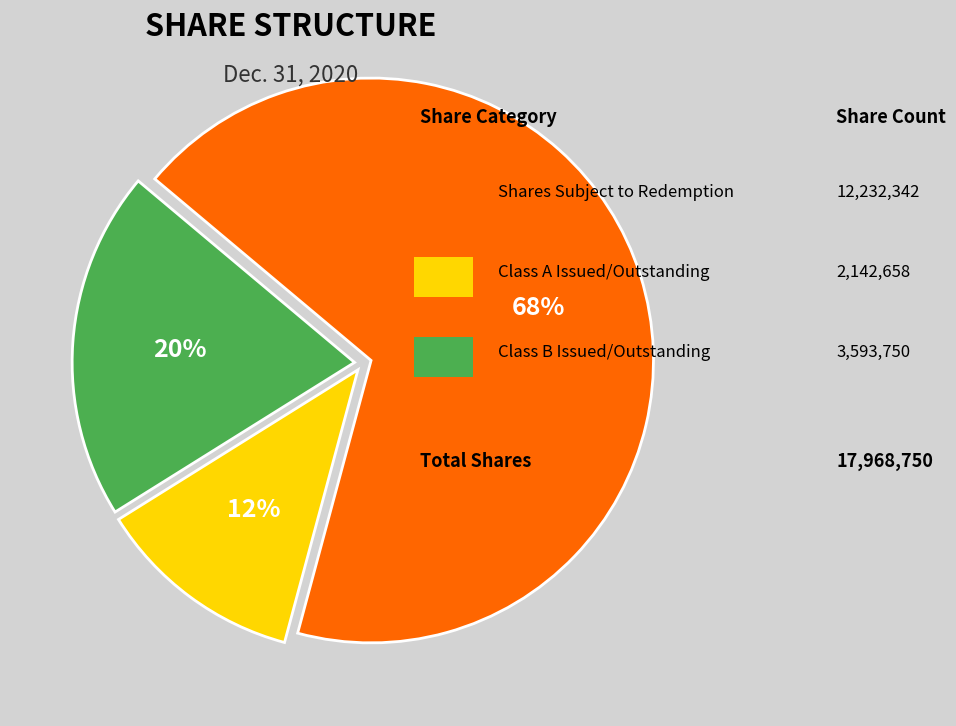

How many slices are in this pie chart?

3